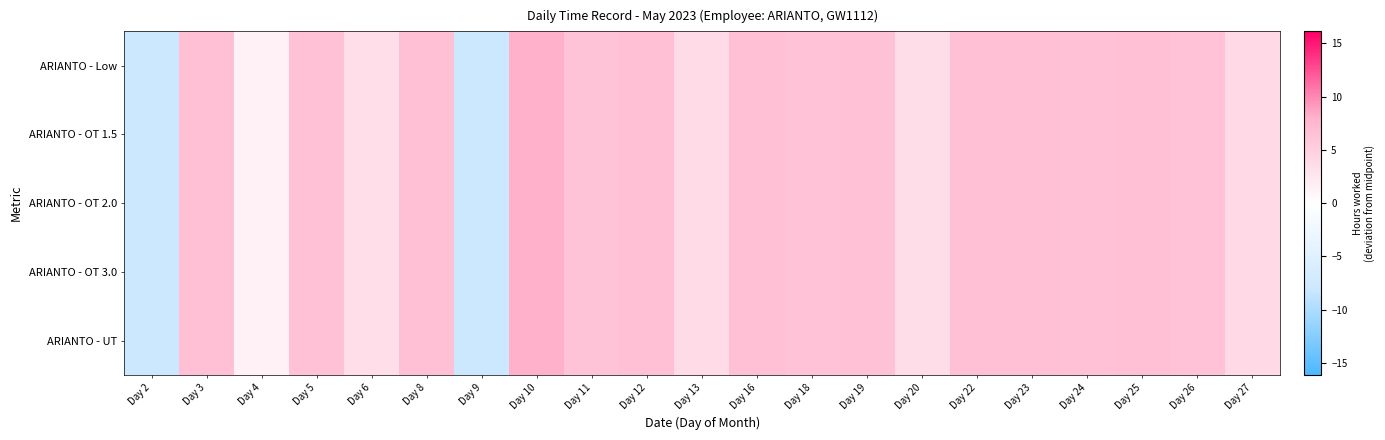

What is the maximum value shown in the chart?

8.1